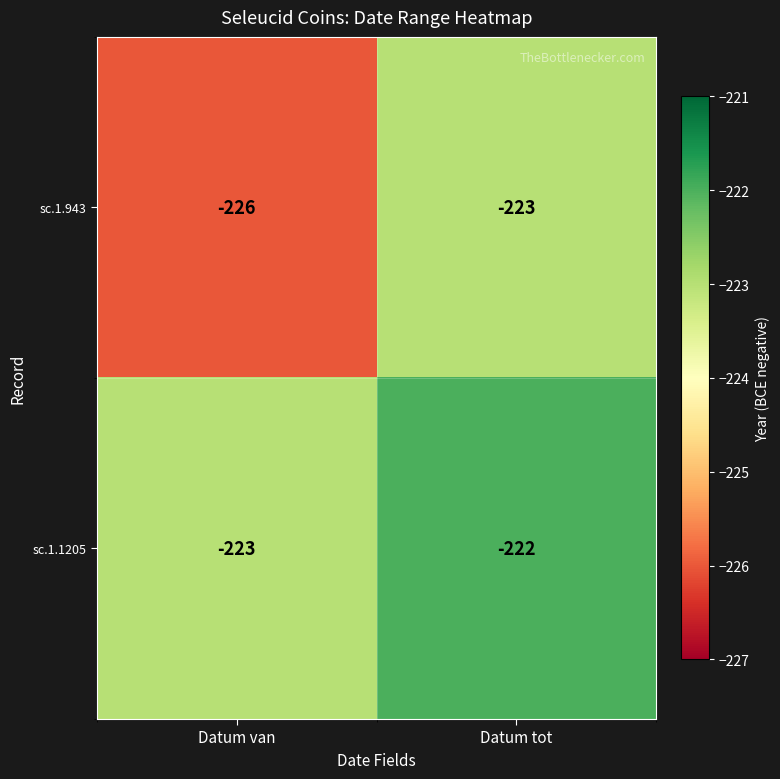

Between Datum van and Datum tot, which series saw the biggest shift?

sc.1.943